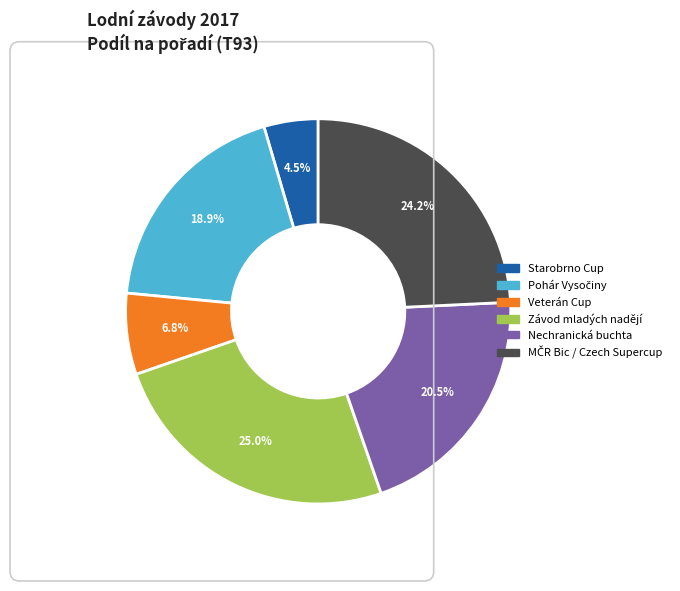

Is there any slice that represents more than half of the pie?

No